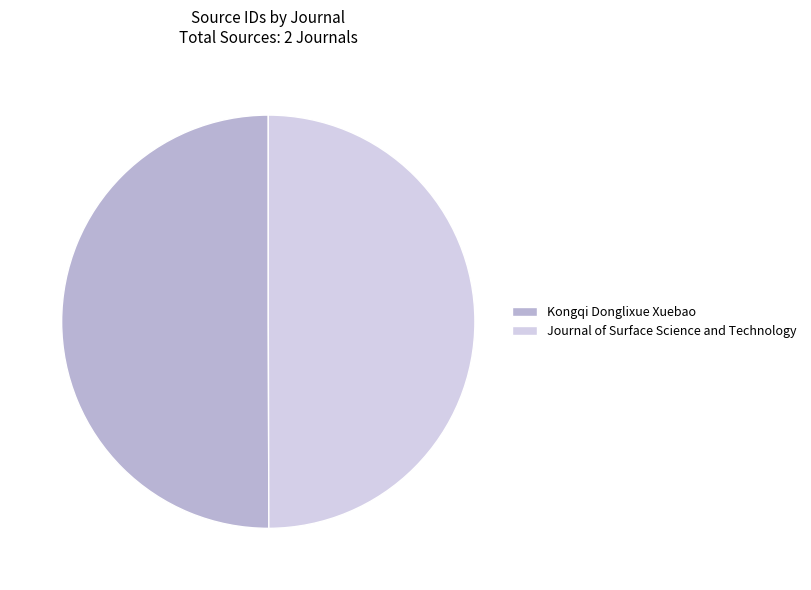

True or false: Journal of Surface Science and Technology accounts for 41% of the total.

False